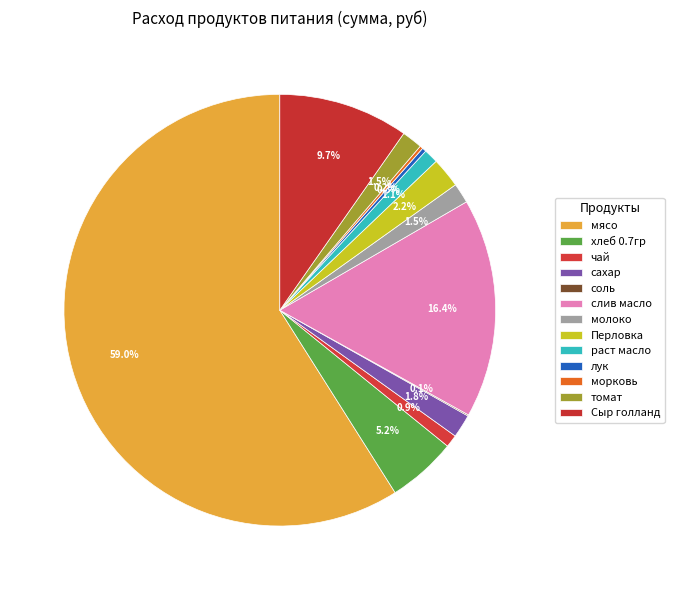

Is the sum of морковь and томат greater than half?

No